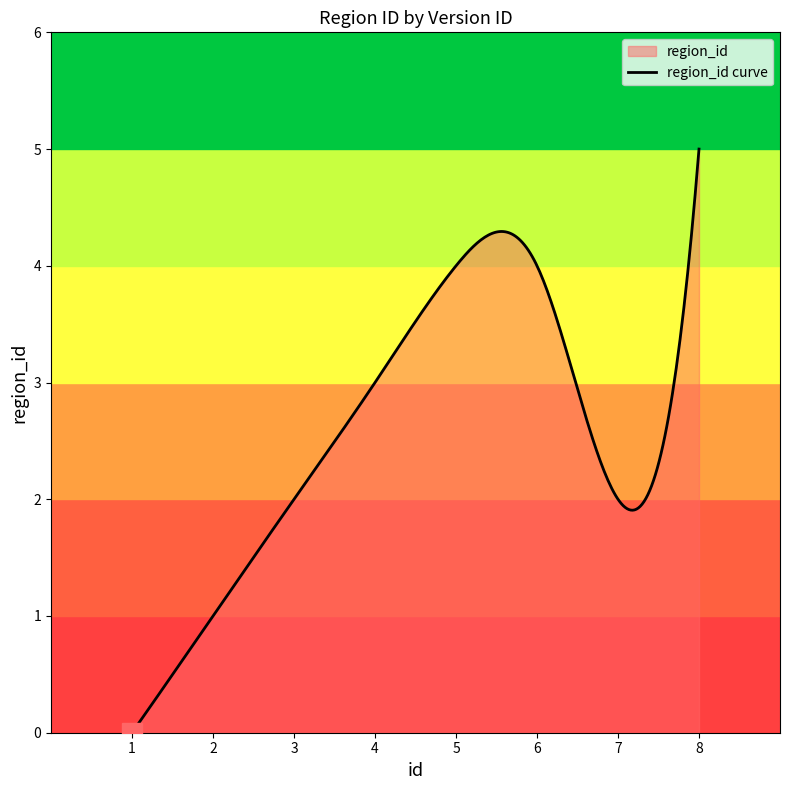

What is the sum of all values?

765.8